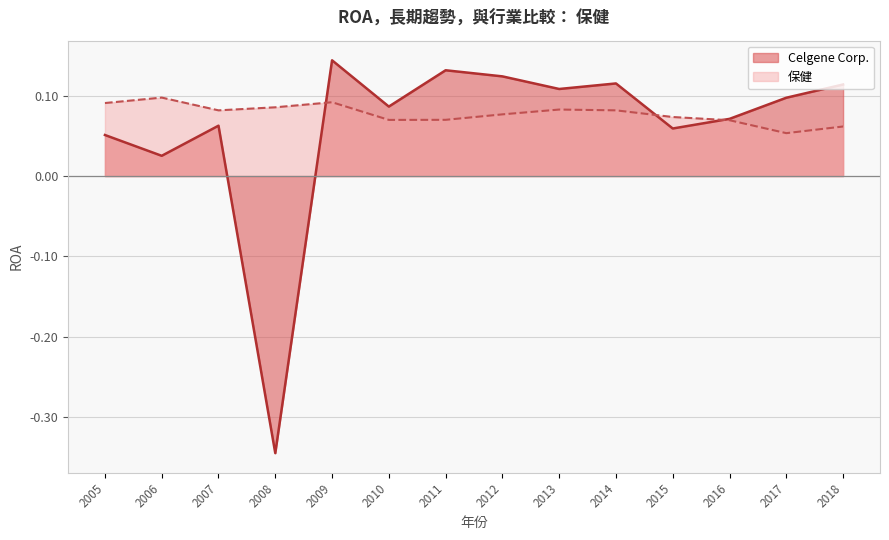

How many distinct data groups are displayed?

2